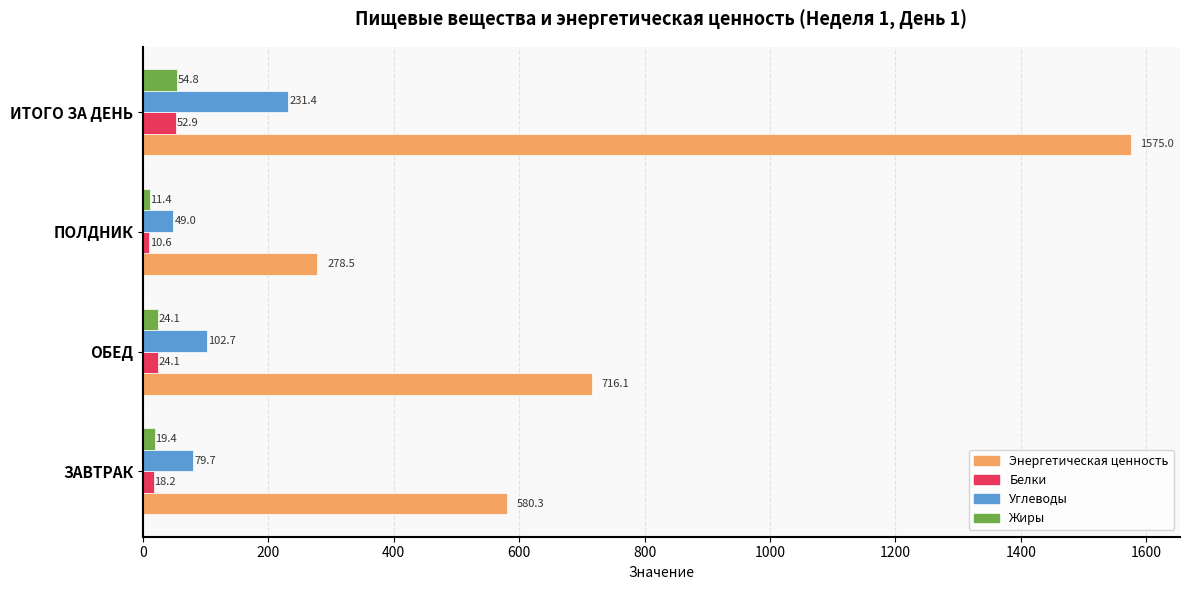

What is the spread (max minus min) of values at ИТОГО ЗА ДЕНЬ?

1522.1